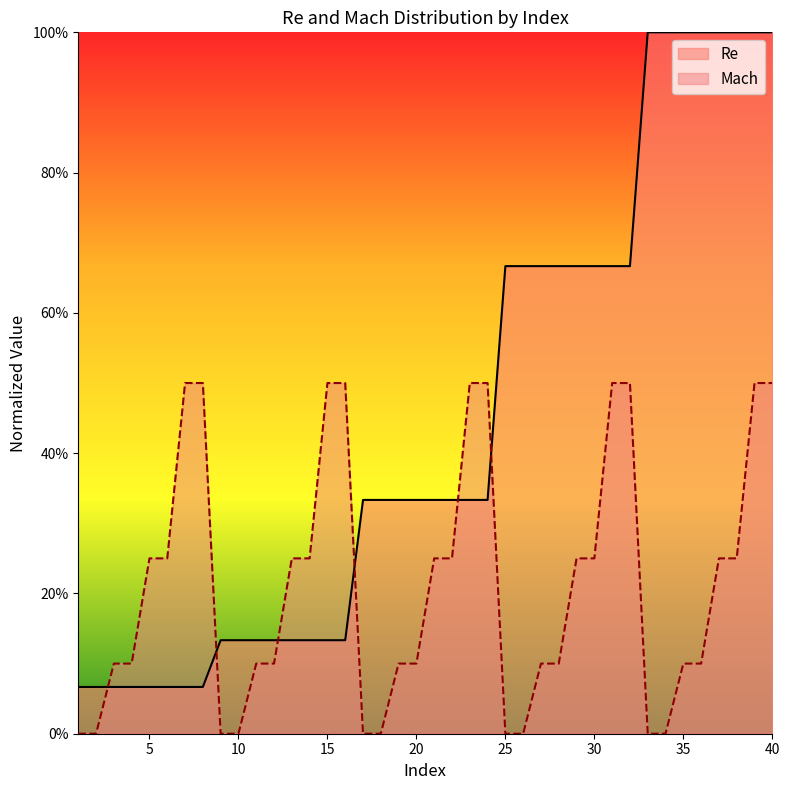

The value of Re at 19 is 0.3. True or false?

True